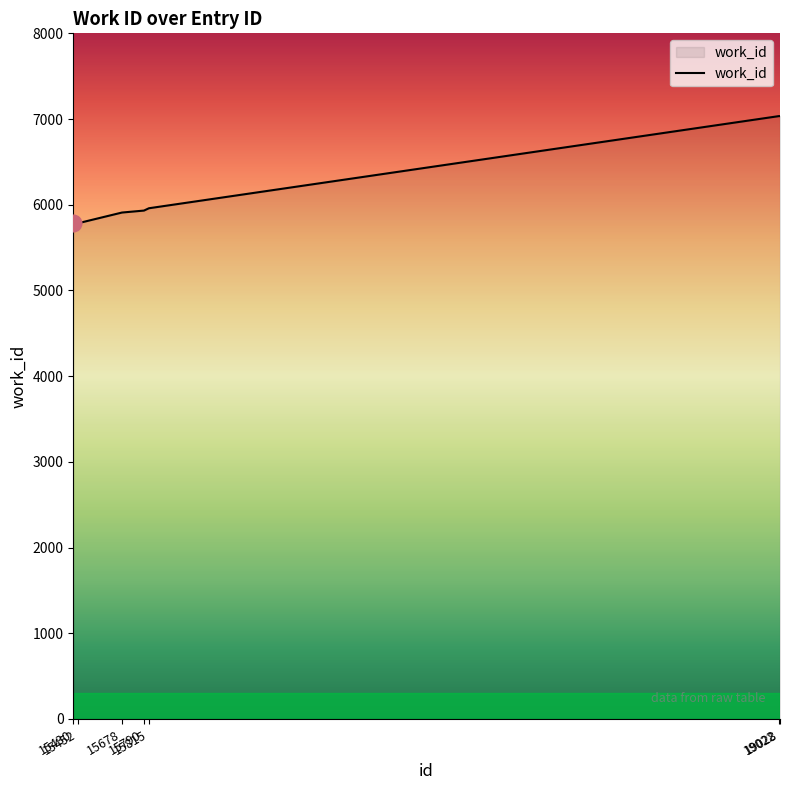

What is the sum of all values?

43434